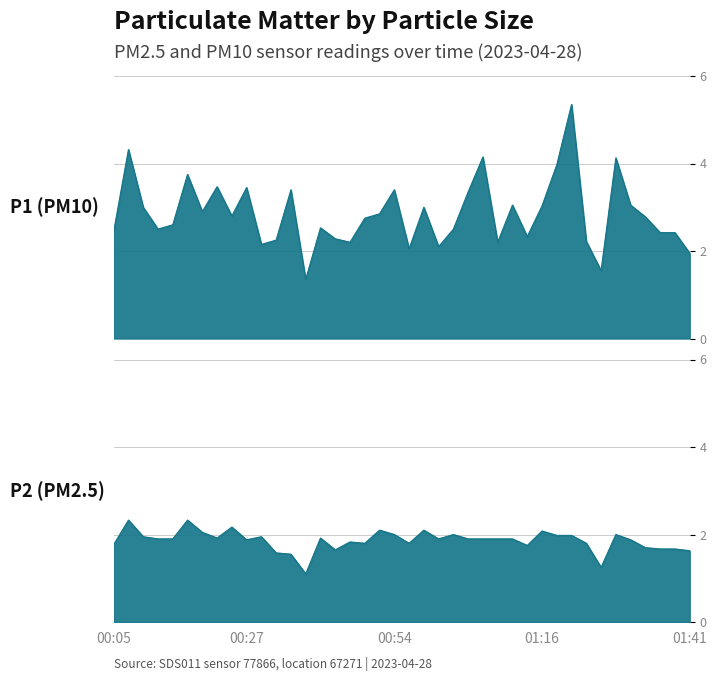

Where is the first local maximum for P1?

00:07